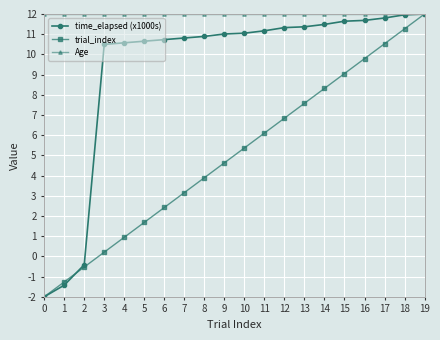

Which series changed the most between 11 and 16?

trial_index